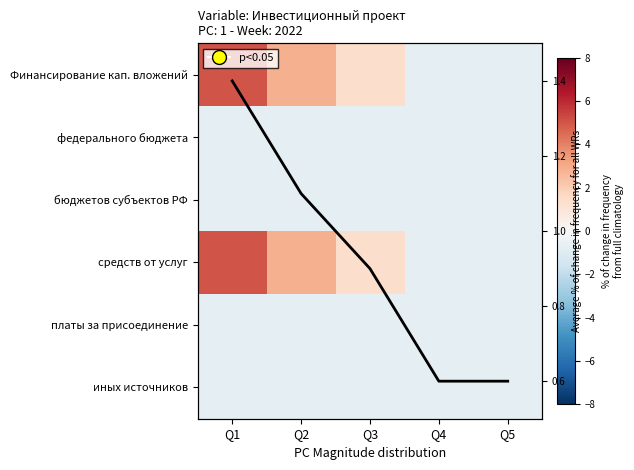

Rank the categories by Average % change value from highest to lowest.

Q1, Q2, Q3, Q4, Q5